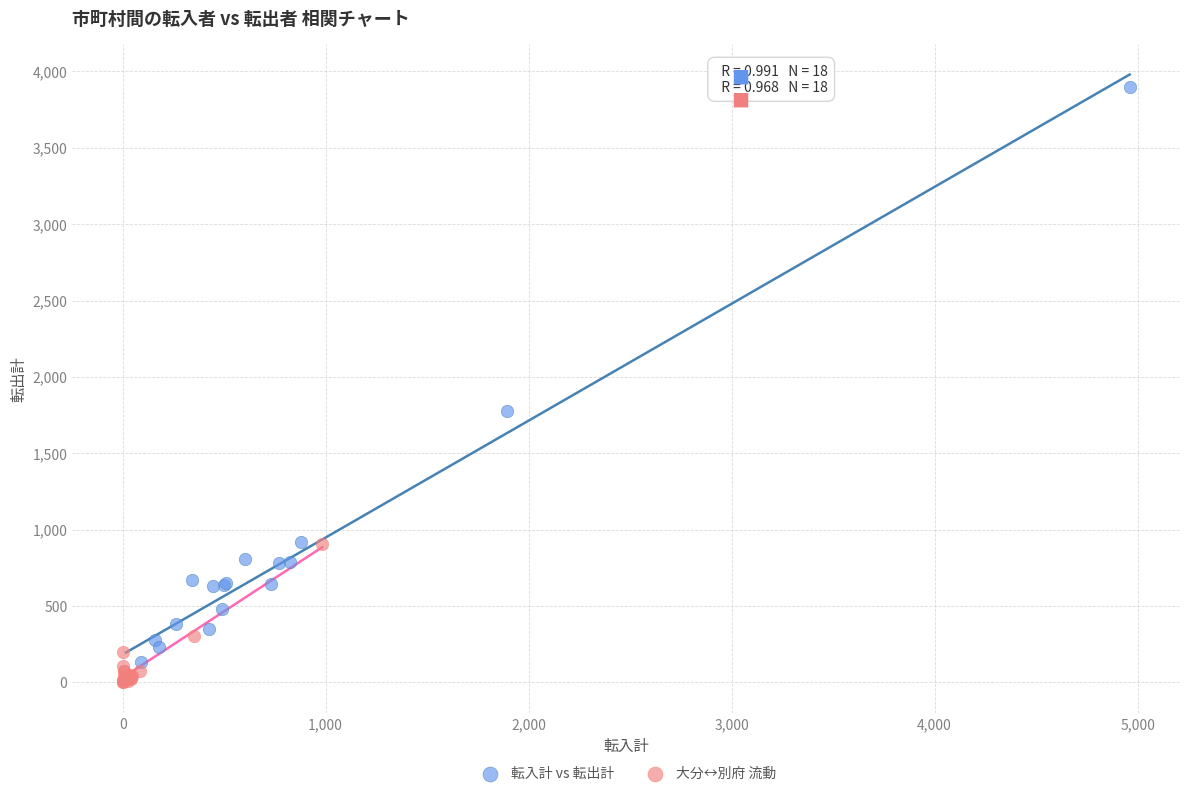

Which series has the widest spread of Y values?

転入計 vs 転出計